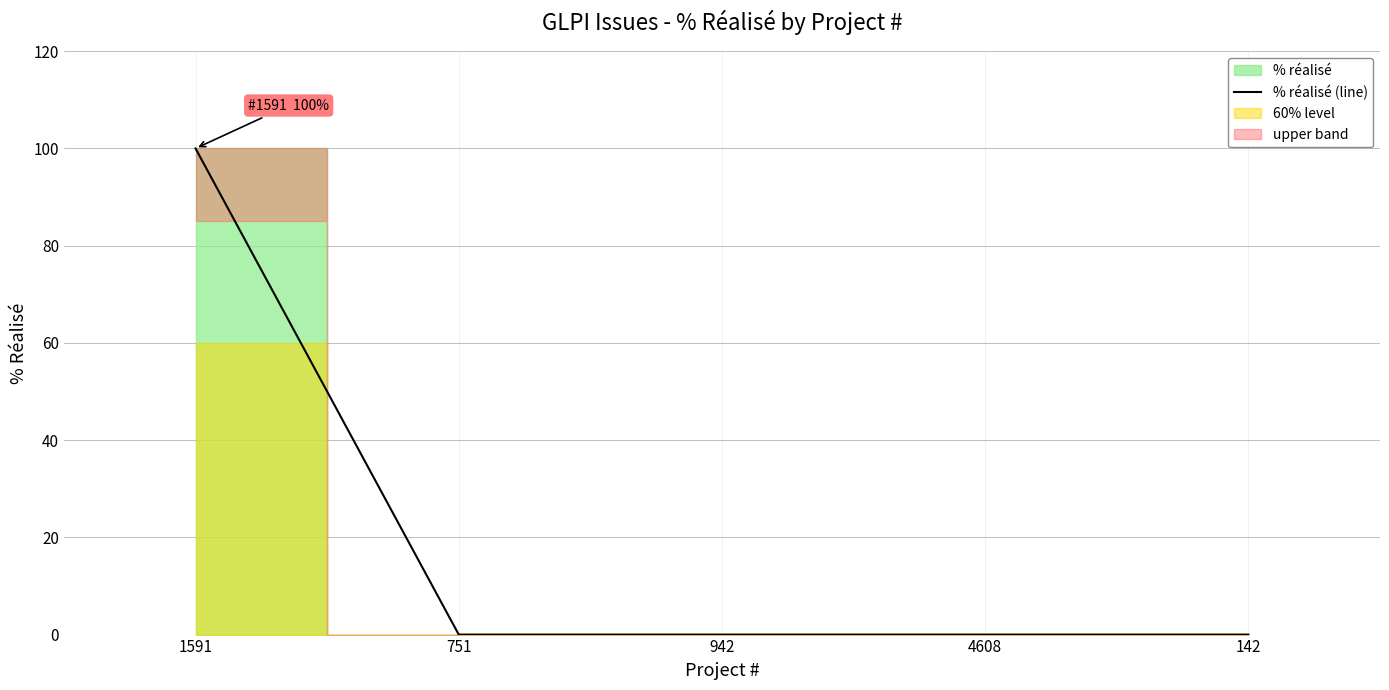

The value of % réalisé (line) at 1591 is 100. True or false?

True